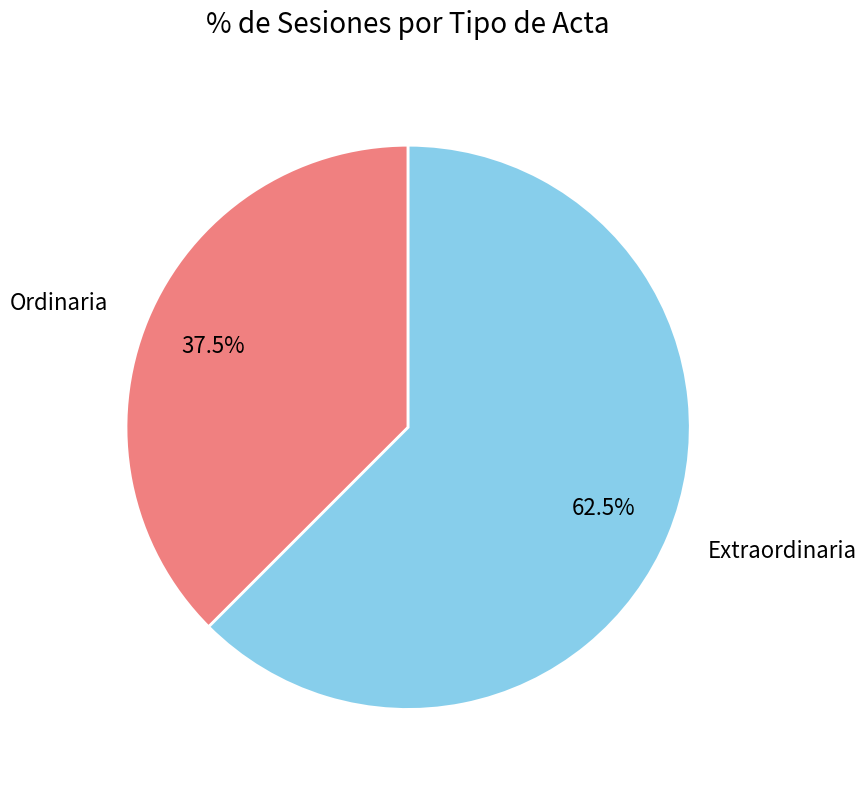

Does any single category account for the majority?

Yes